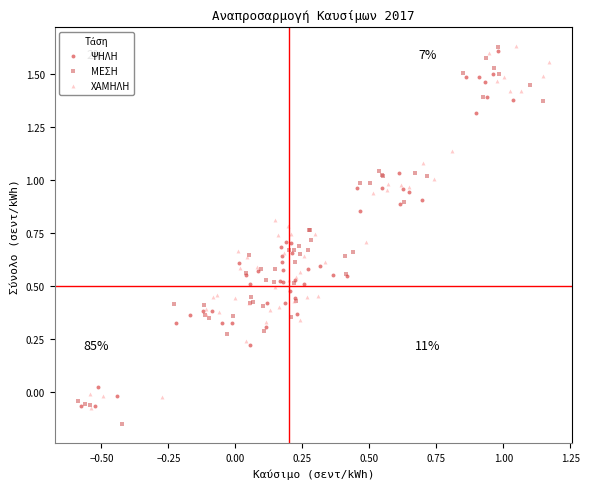

Which series contains the lowest Y value?

ΜΕΣΗ